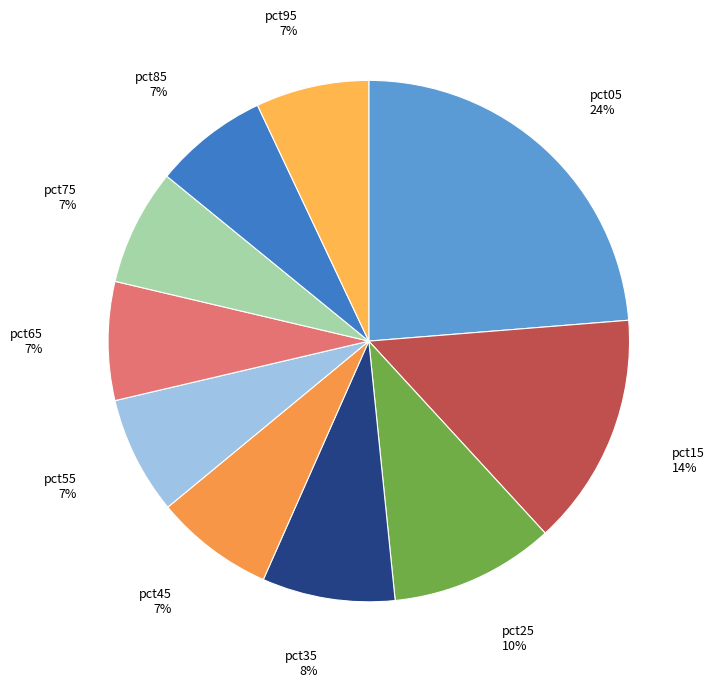

Does pct55 represent more than half of the total?

No